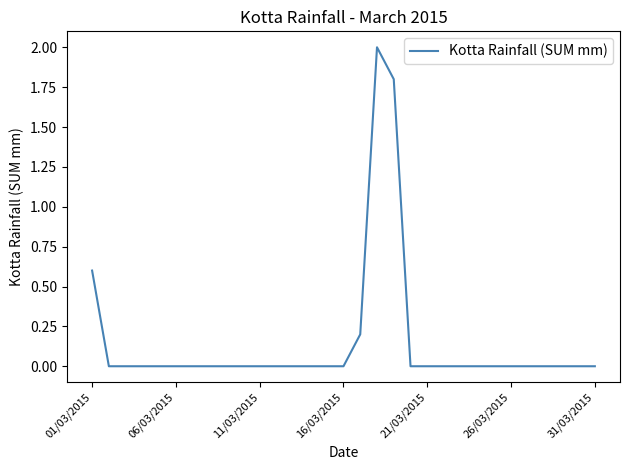

What is the greatest value displayed?

2.0